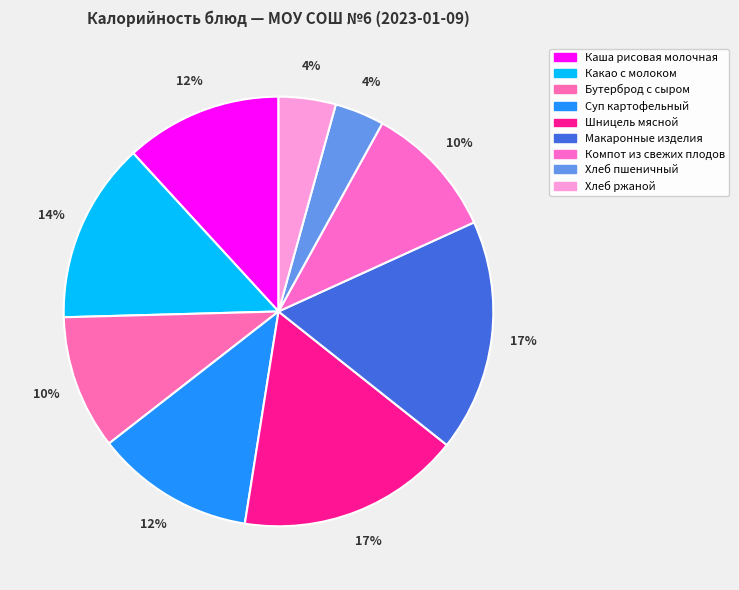

Which category has the smallest portion of the pie?

Хлеб пшеничный